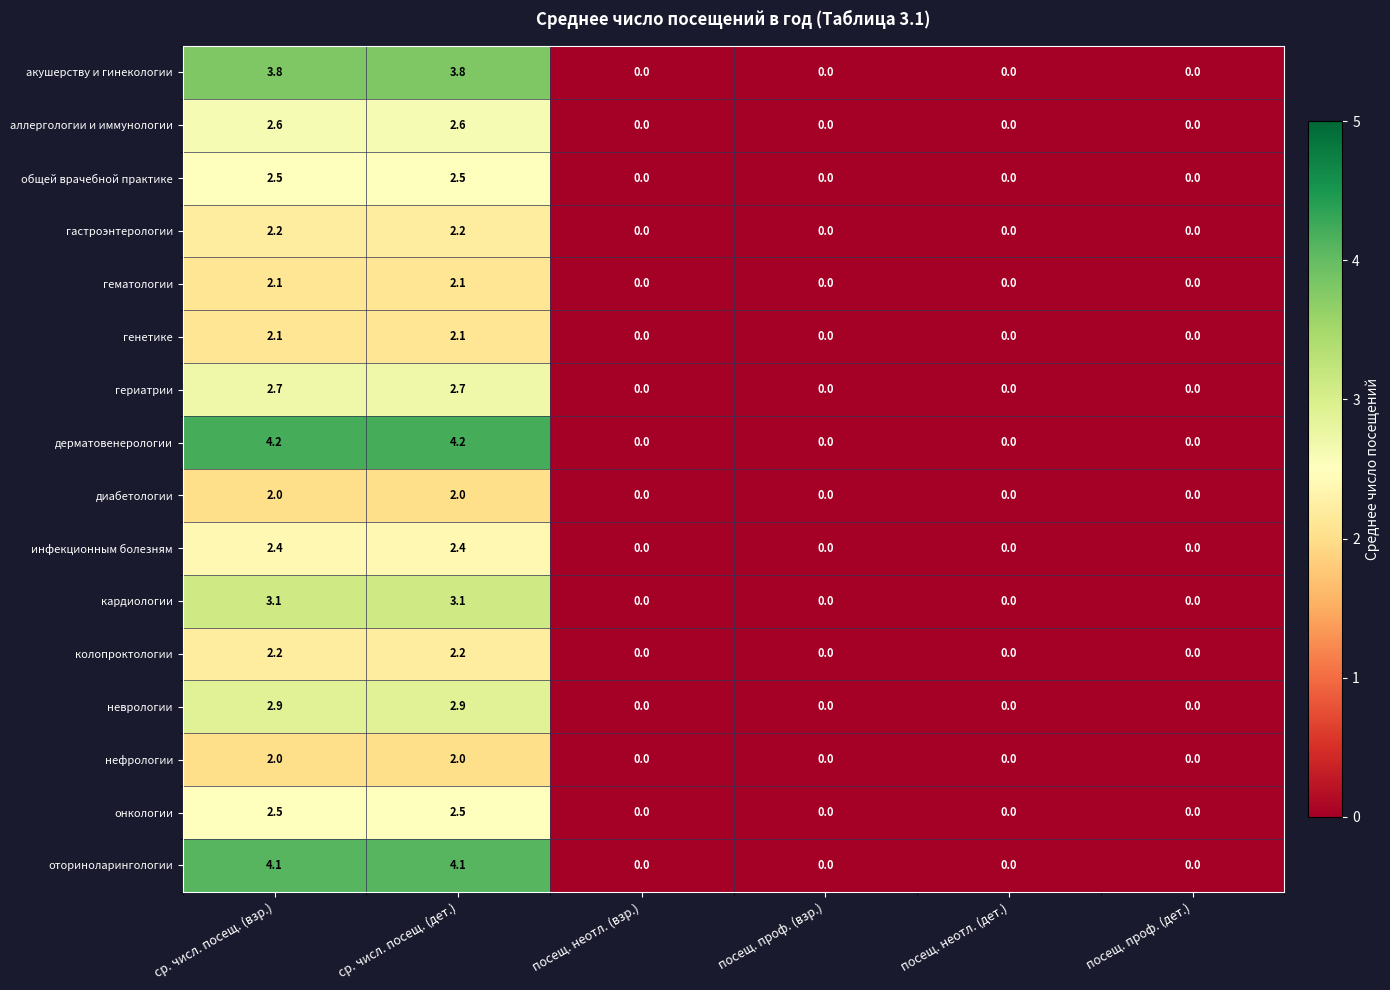

Which series has the largest range (max minus min)?

дерматовенерологии